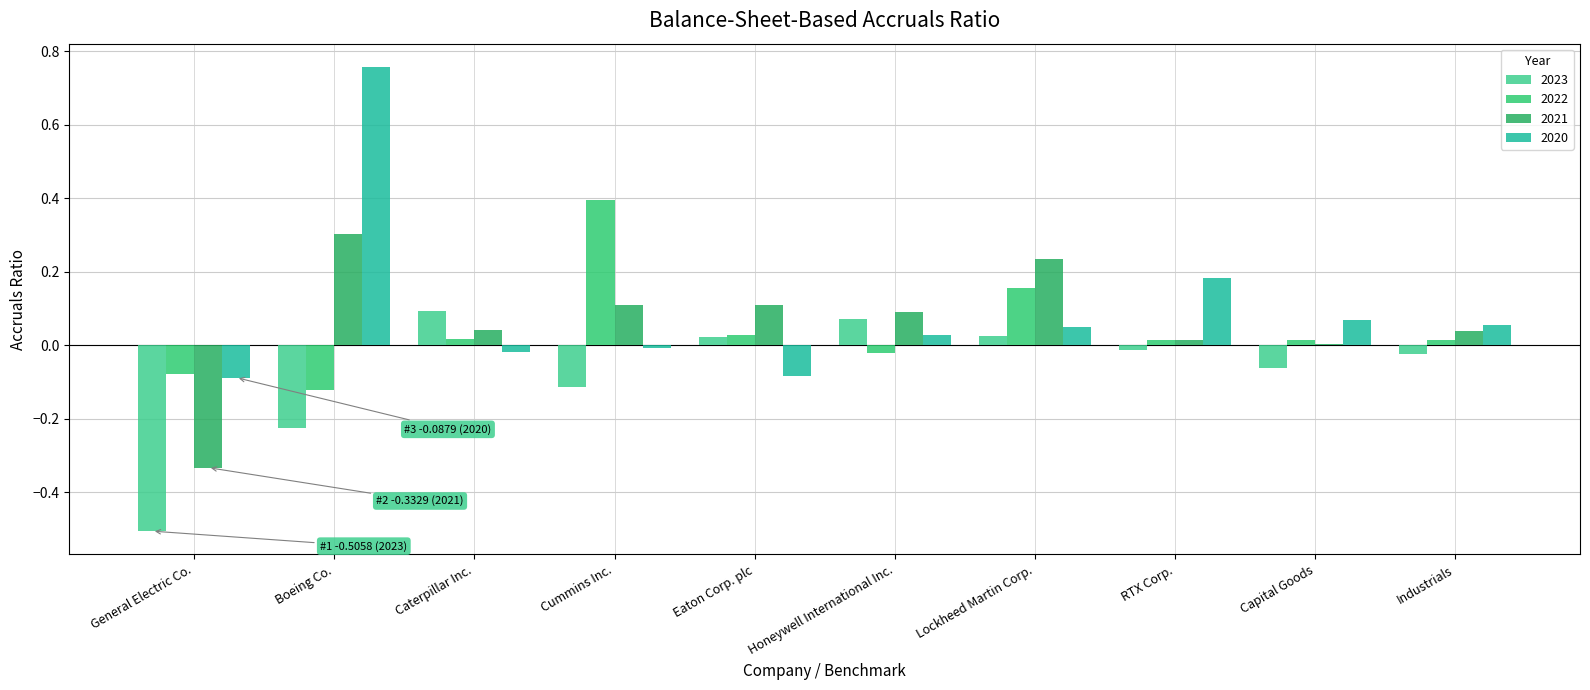

At which category is the sum across all series the highest?

Boeing Co.